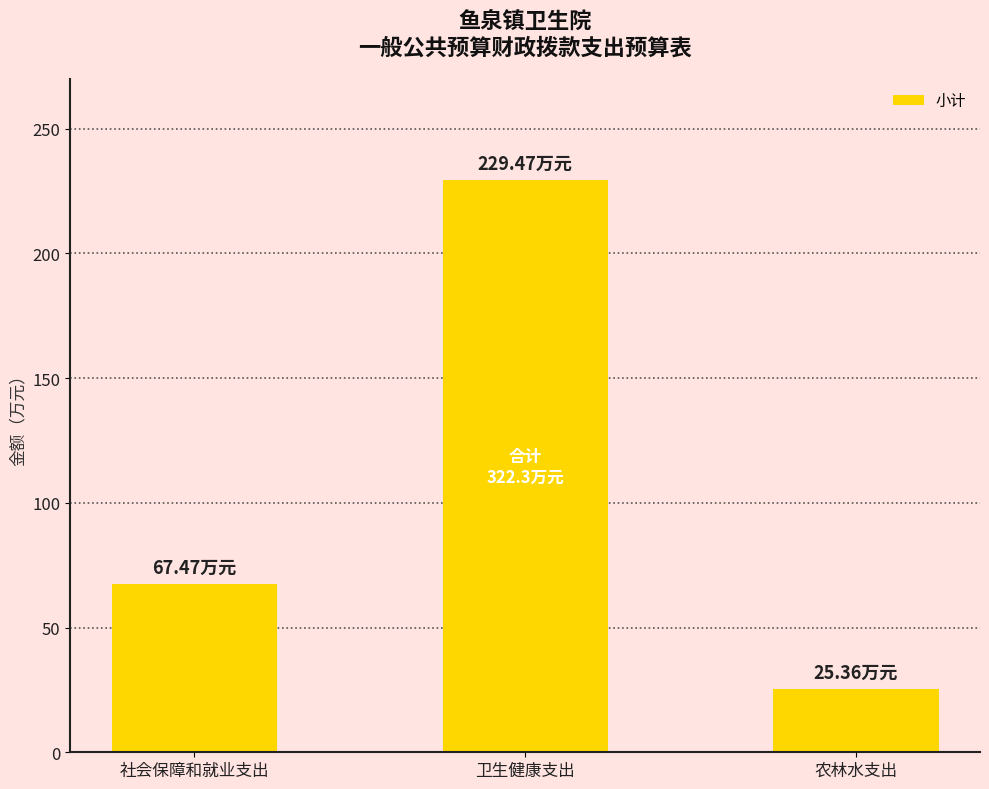

The chart shows a value of 88.7 at 卫生健康支出. True or false?

False